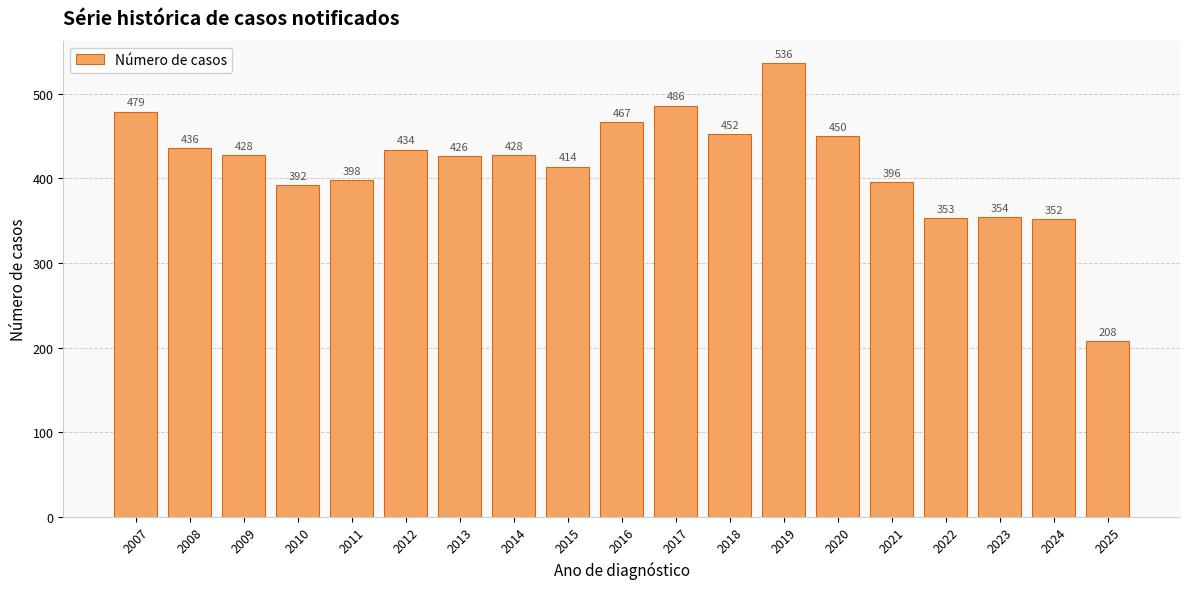

What is the average value?

415